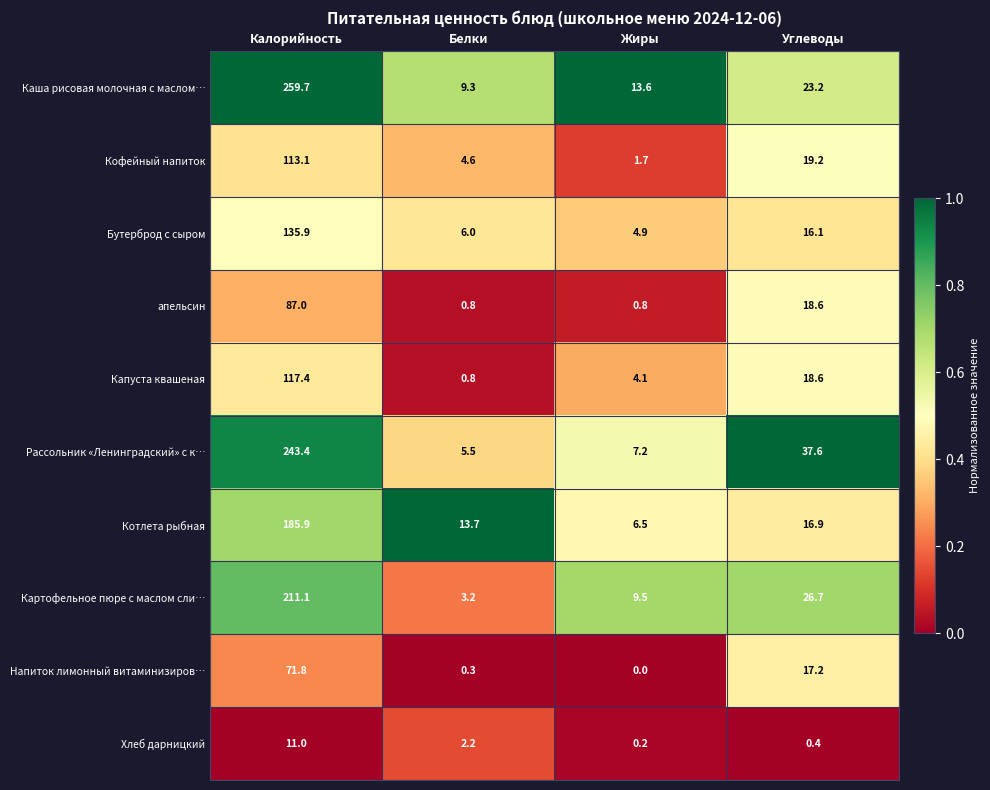

The value of Котлета рыбная at Калорийность is 185.9. True or false?

True